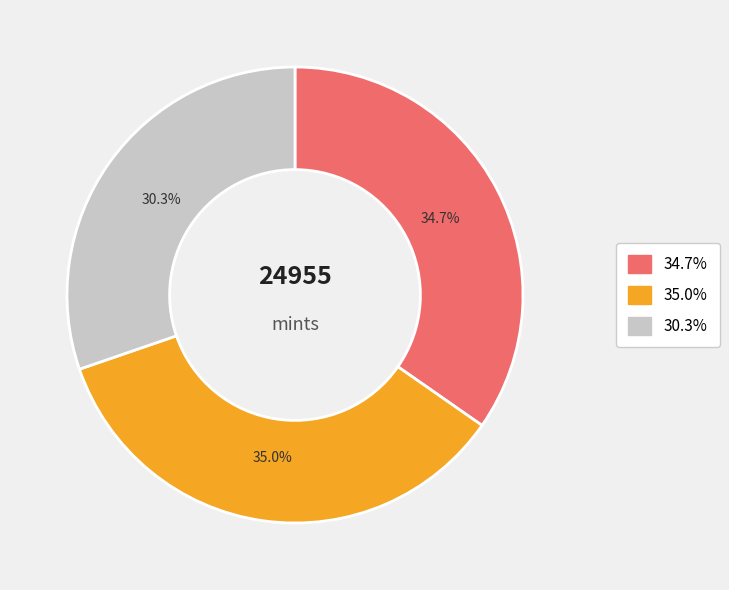

Is there a majority slice in this chart?

No